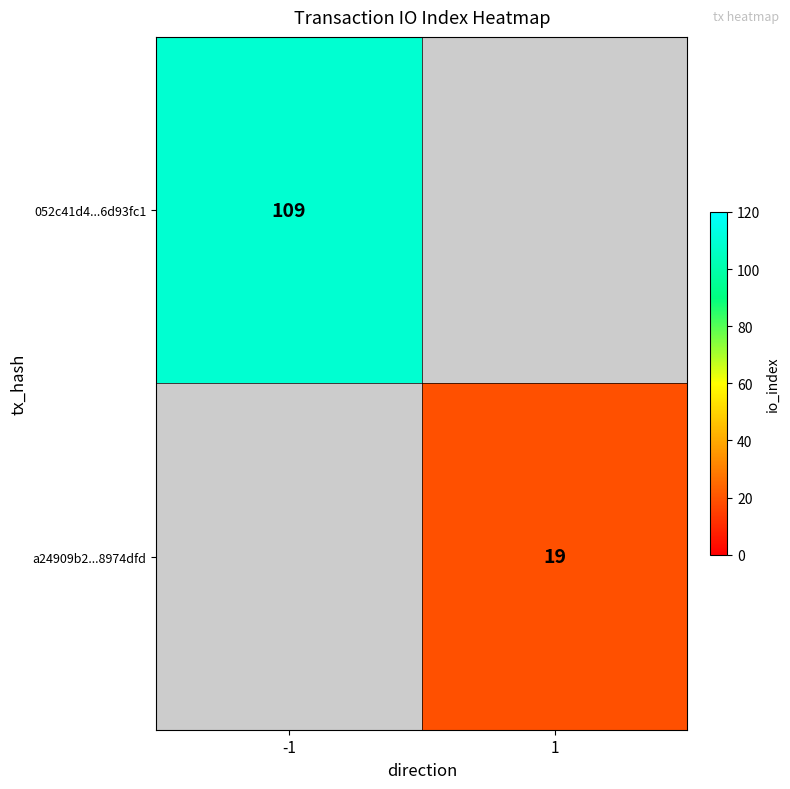

The a24909b2...8974dfd series shows 19 at 1. True or false?

True